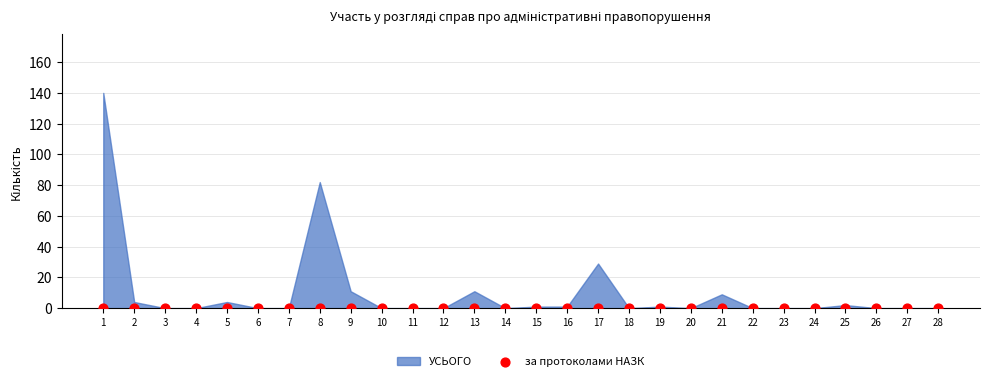

Which series has the widest spread of Y values?

УСЬОГО